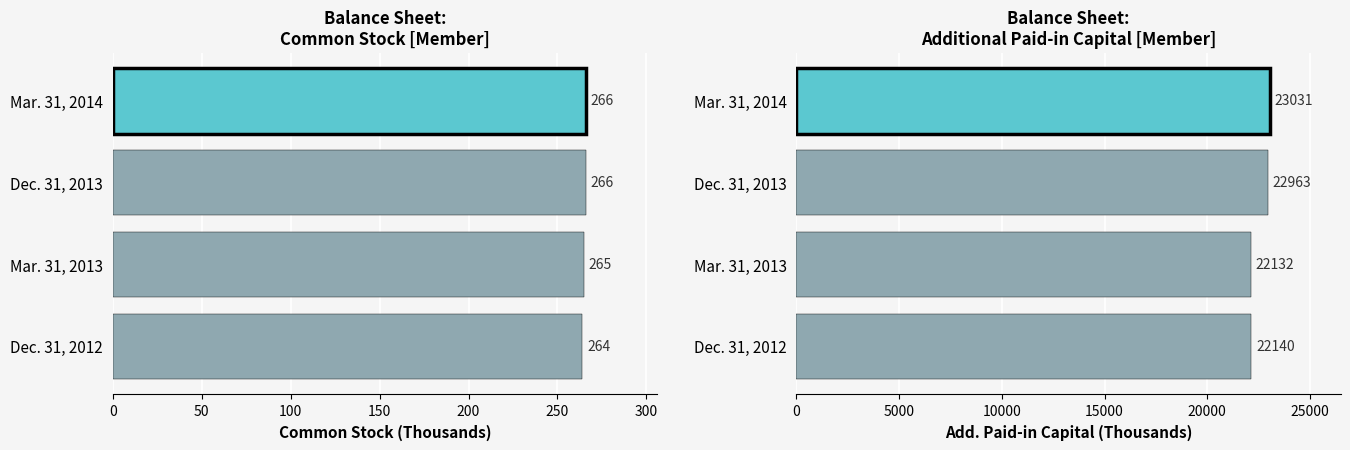

Reading left to right, list all the values displayed in this chart.

Common Stock [Member]: 264	265	266	266
Additional Paid-in Capital [Member]: 22140	22132	22963	23031